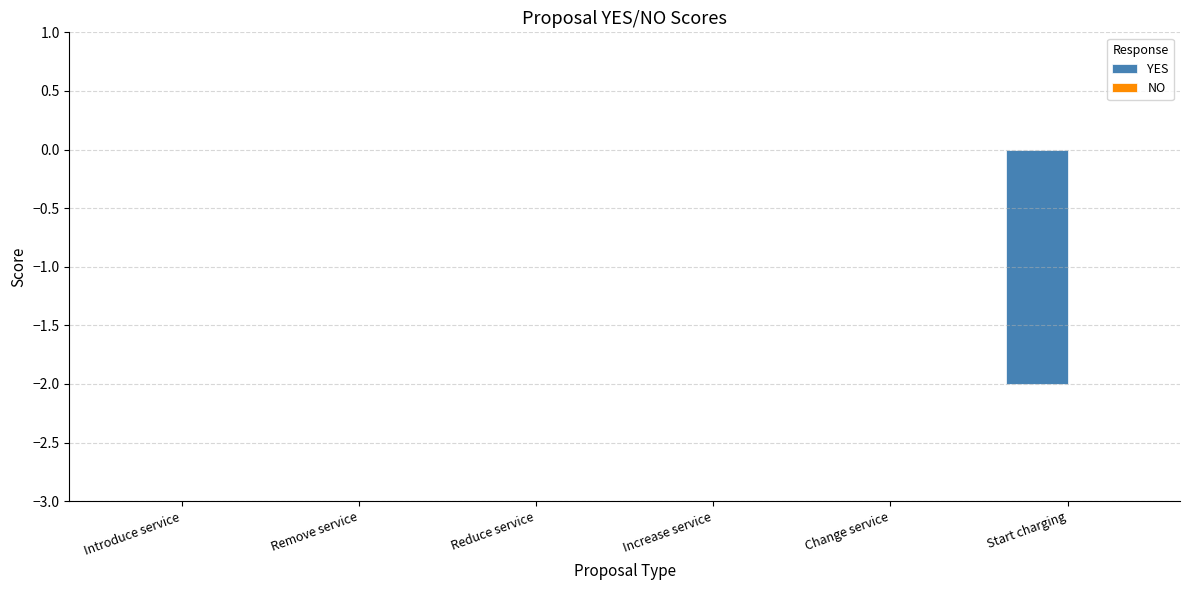

True or false: the data shows -3 at Start charging.

False